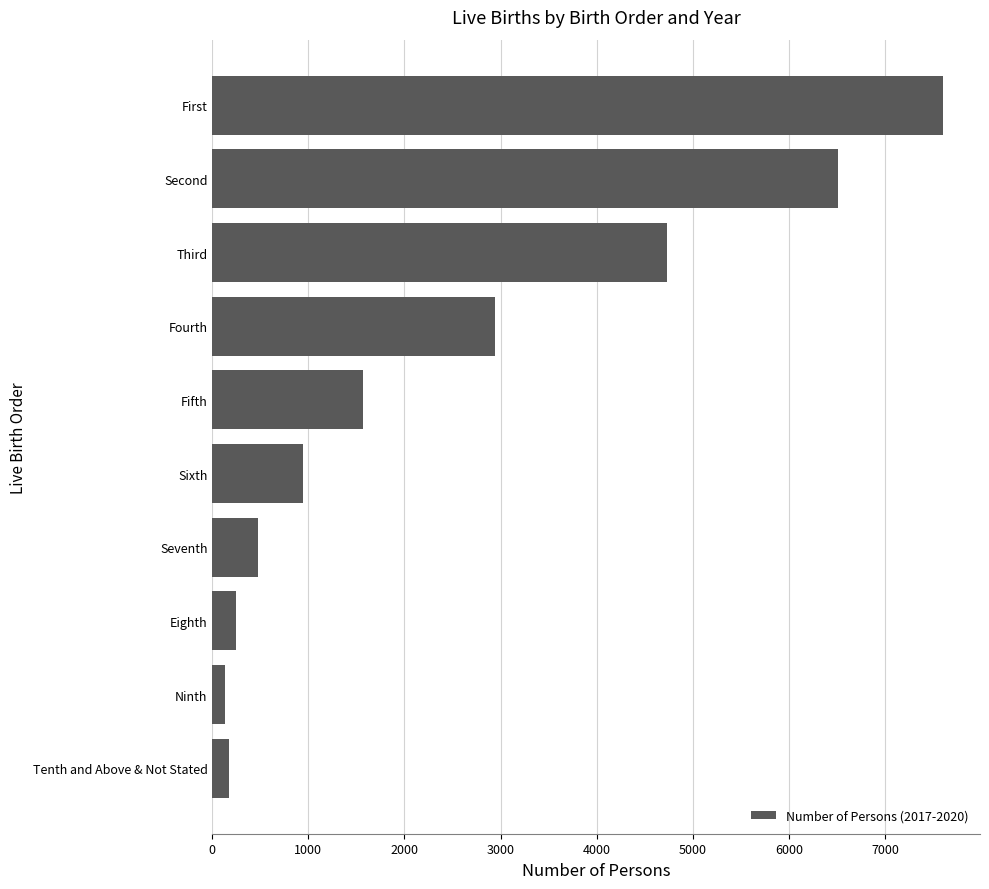

Is it true that the value at Seventh is 474?

True